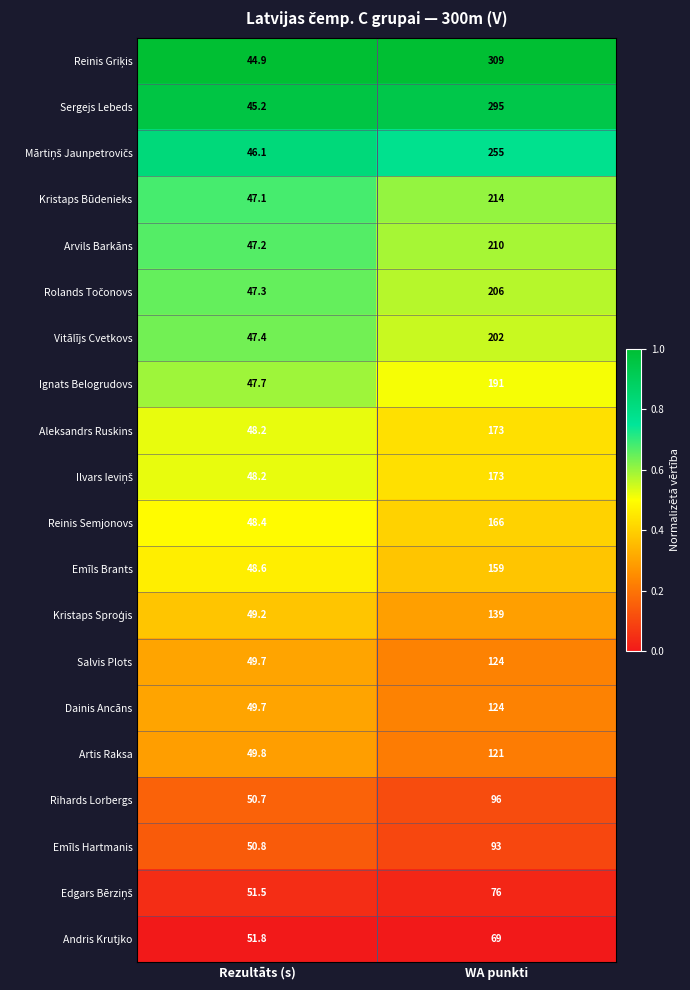

Which category has the lowest value in the Emīls Brants series?

Rezultāts (s)